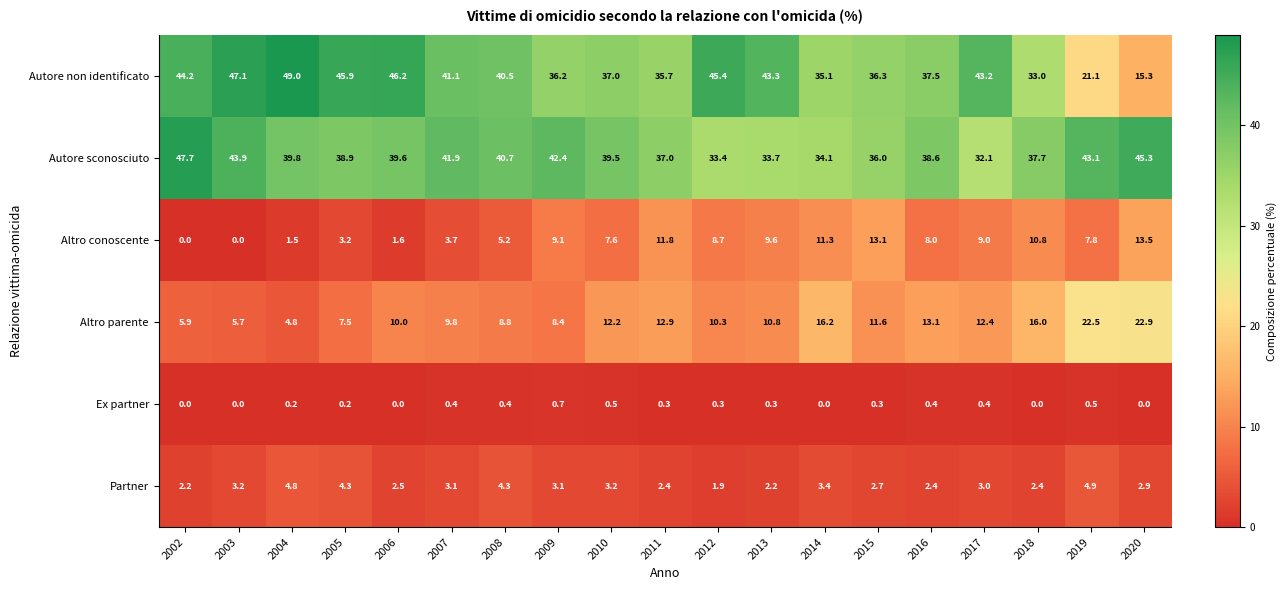

What is the average value of the Altro parente series?

11.7